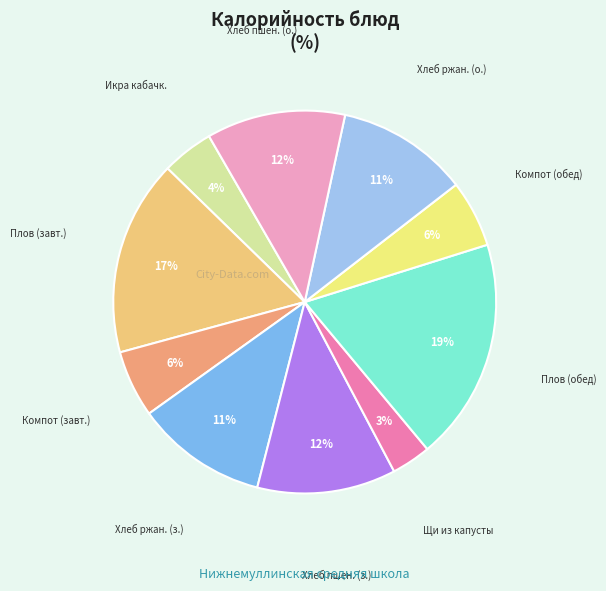

To the nearest percent, what percentage of the pie is Щи из капусты?

3%